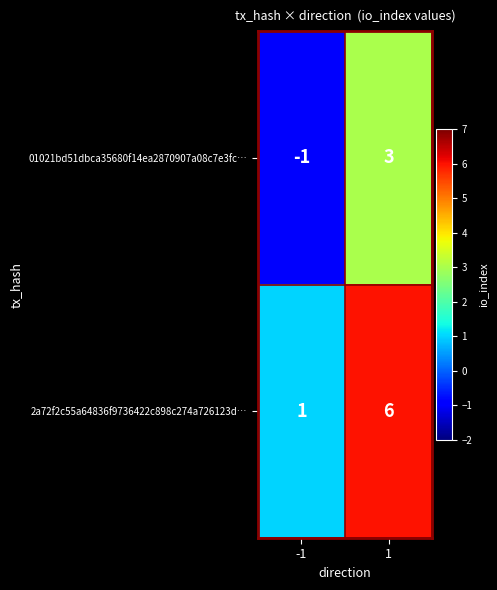

What is the difference between the maximum and minimum values in the 01021bd51dbca35680f14ea2870907a08c7e3fc… series?

4